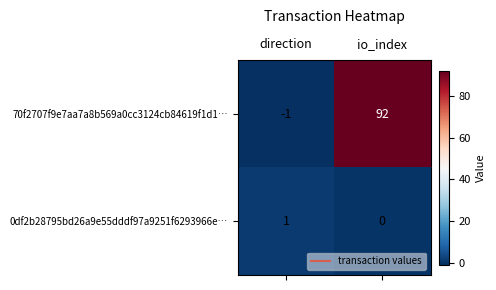

List the series in order of their overall mean, lowest first.

0df2b28795bd26a9e55dddf97a9251f6293966e…, 70f2707f9e7aa7a8b569a0cc3124cb84619f1d1…